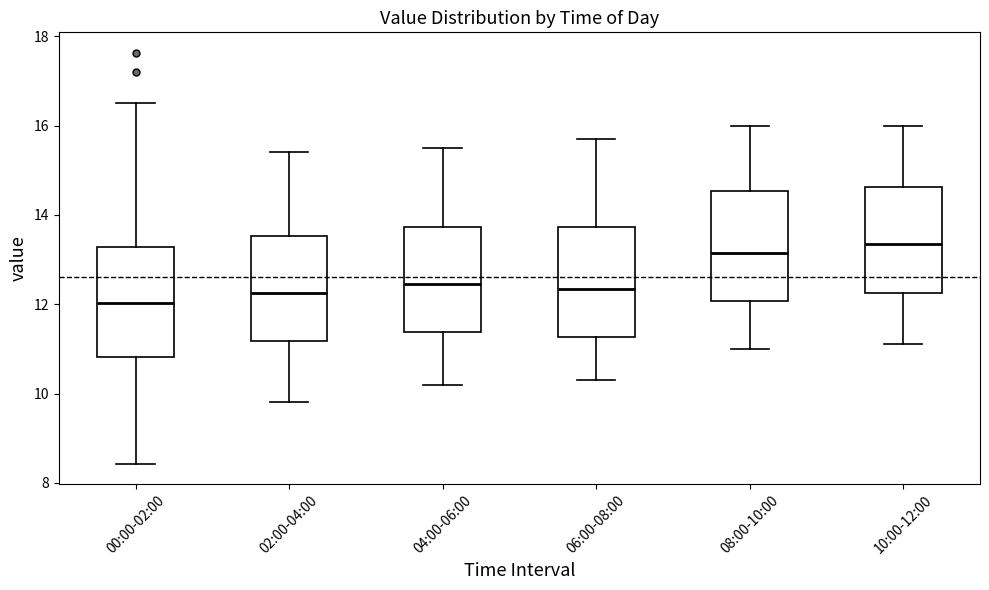

Reading left to right, read every box against the y-axis: the position of its median line, the range the box covers, and the ends of its whiskers. The values are not printed on the chart, so give them approximately, as read against the axis.

00:00-02:00: median 12.0, box 10.8 to 13.2, whiskers 8.4 to 16.6
02:00-04:00: median 12.2, box 11.2 to 13.6, whiskers 9.8 to 15.4
04:00-06:00: median 12.4, box 11.4 to 13.8, whiskers 10.2 to 15.6
06:00-08:00: median 12.4, box 11.2 to 13.8, whiskers 10.4 to 15.8
08:00-10:00: median 13.2, box 12.0 to 14.6, whiskers 11.0 to 16.0
10:00-12:00: median 13.4, box 12.2 to 14.6, whiskers 11.2 to 16.0